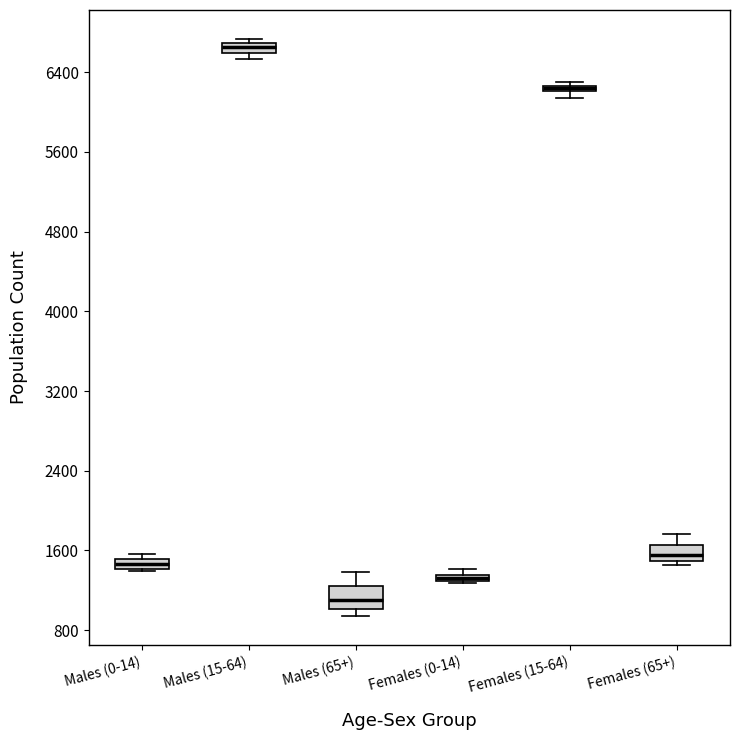

Where is the lower edge of the box for Males (0-14) on the y-axis? The values are not printed on the chart, so give them approximately, as read against the axis.

1400